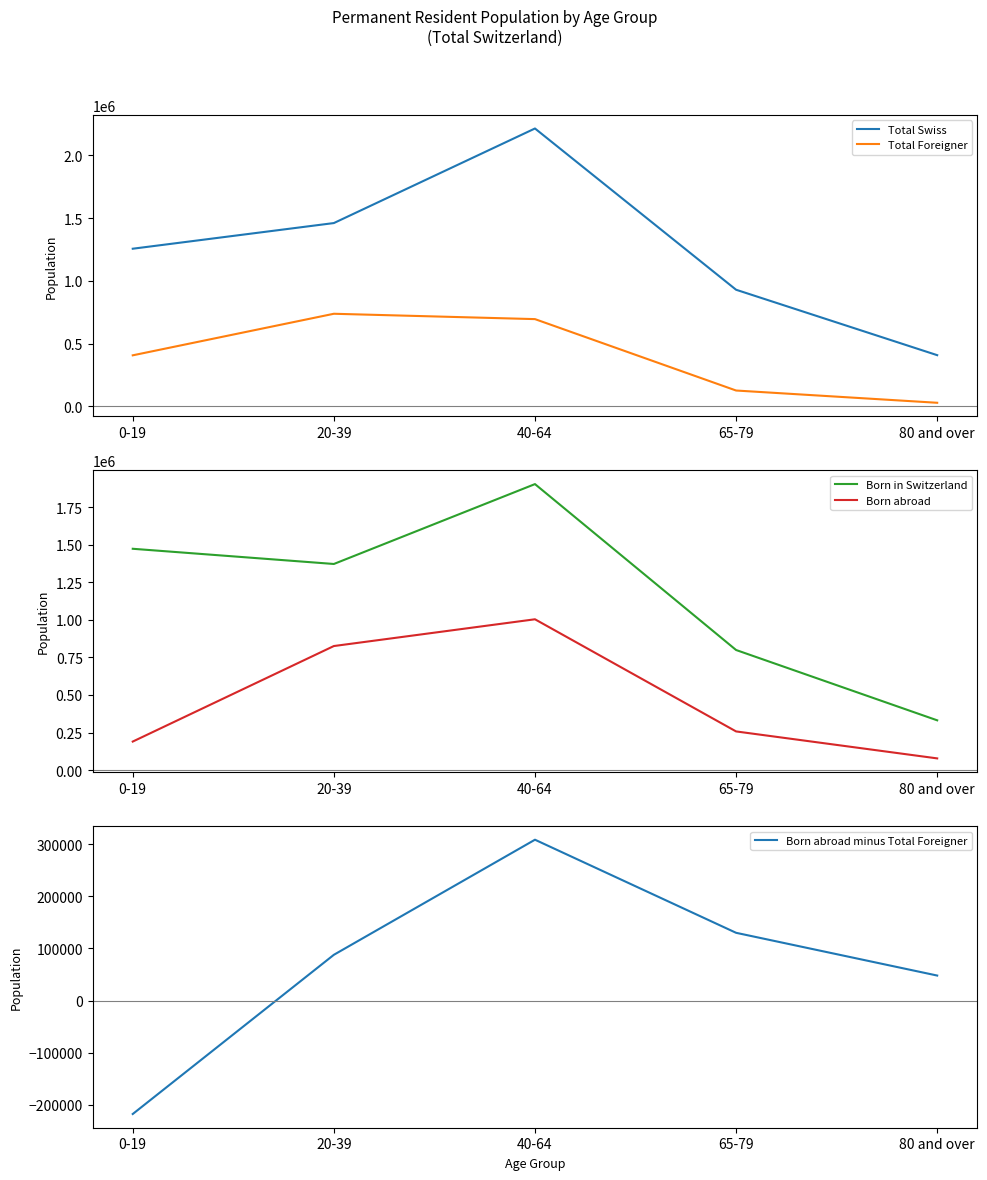

At which label does Born abroad minus Total Foreigner reach its peak?

40-64